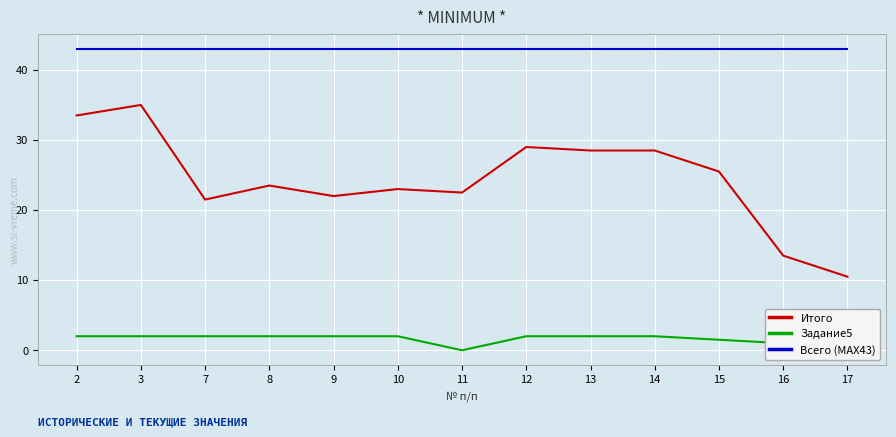

True or false: Итого and Задание5 cross at least once.

False